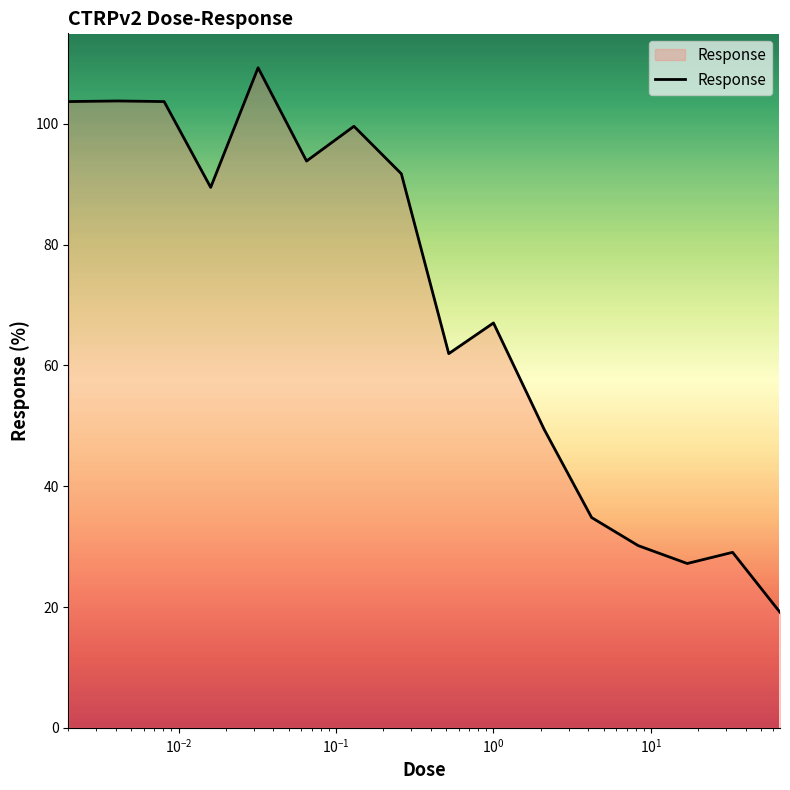

What is the smallest value displayed?

19.1